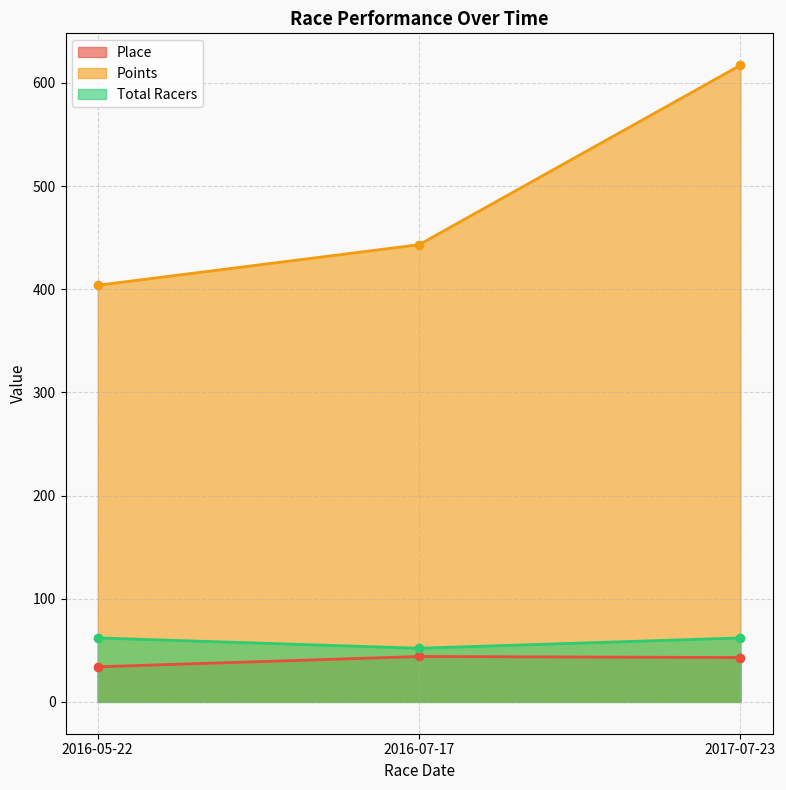

Reading left to right, what are all the values shown in this chart?

Place: 34.0	44.0	43.0
Points: 403.9	443.2	617.2
Total Racers: 62.0	52.0	62.0